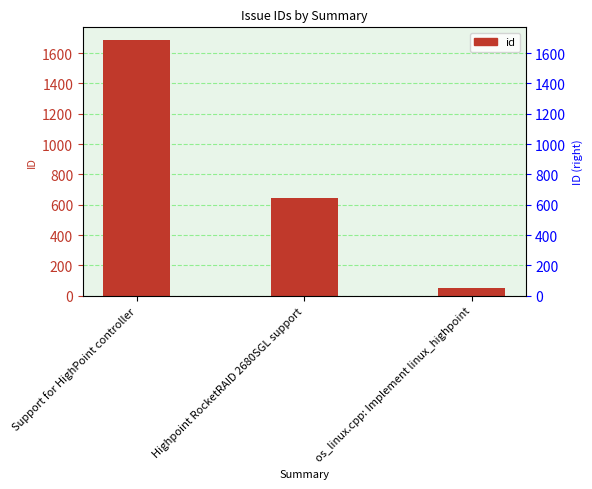

How many bars are there in total?

3